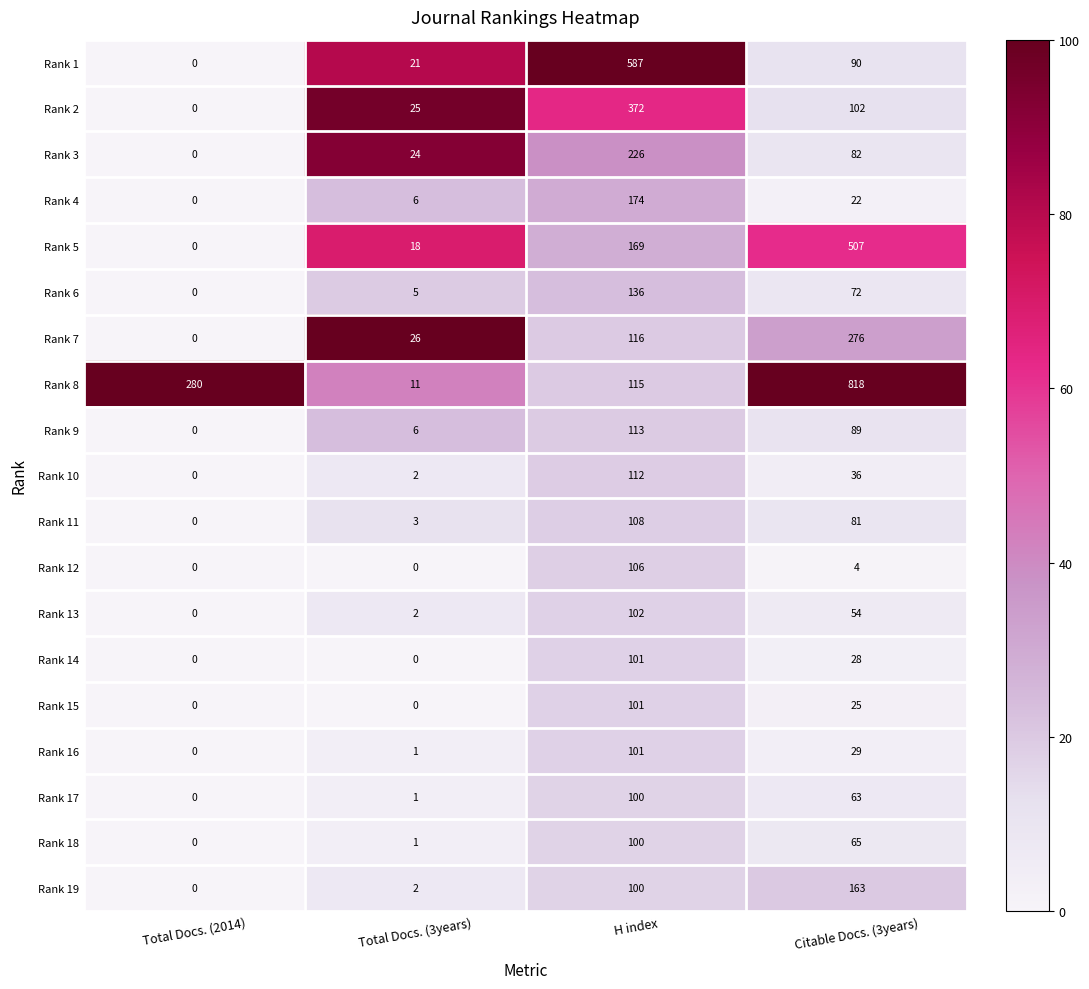

Which series has the largest total across all categories?

Rank 8